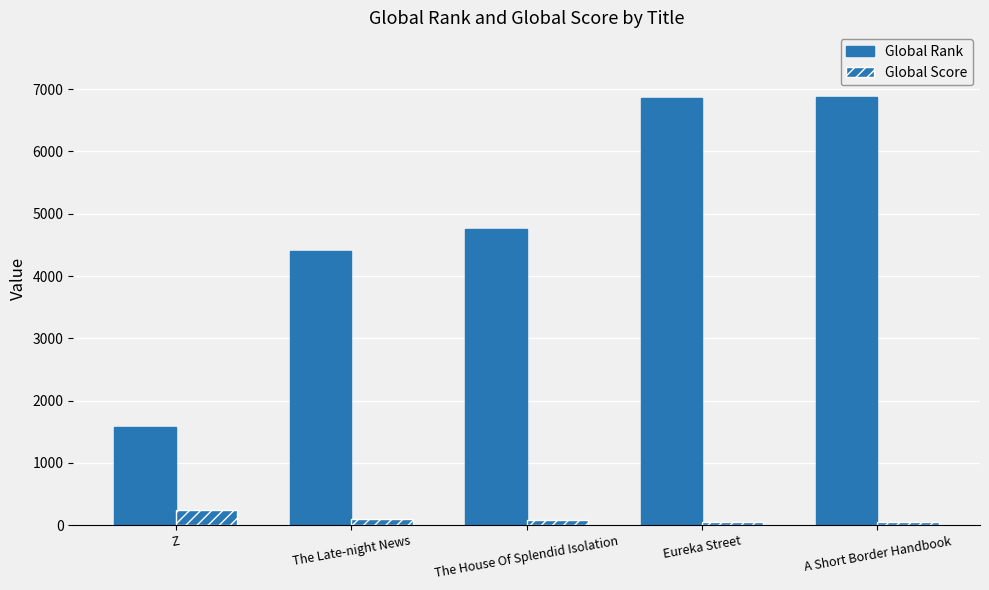

What is the difference between the second highest and second lowest values in the Global Rank series?

2465